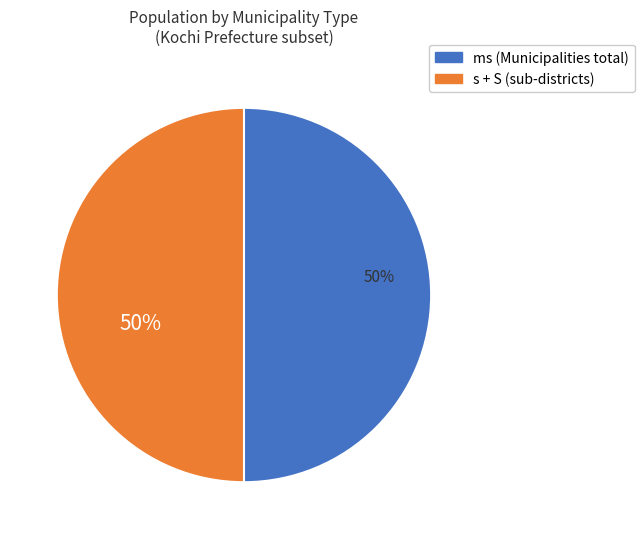

To the nearest percent, what is the average slice percentage?

50%